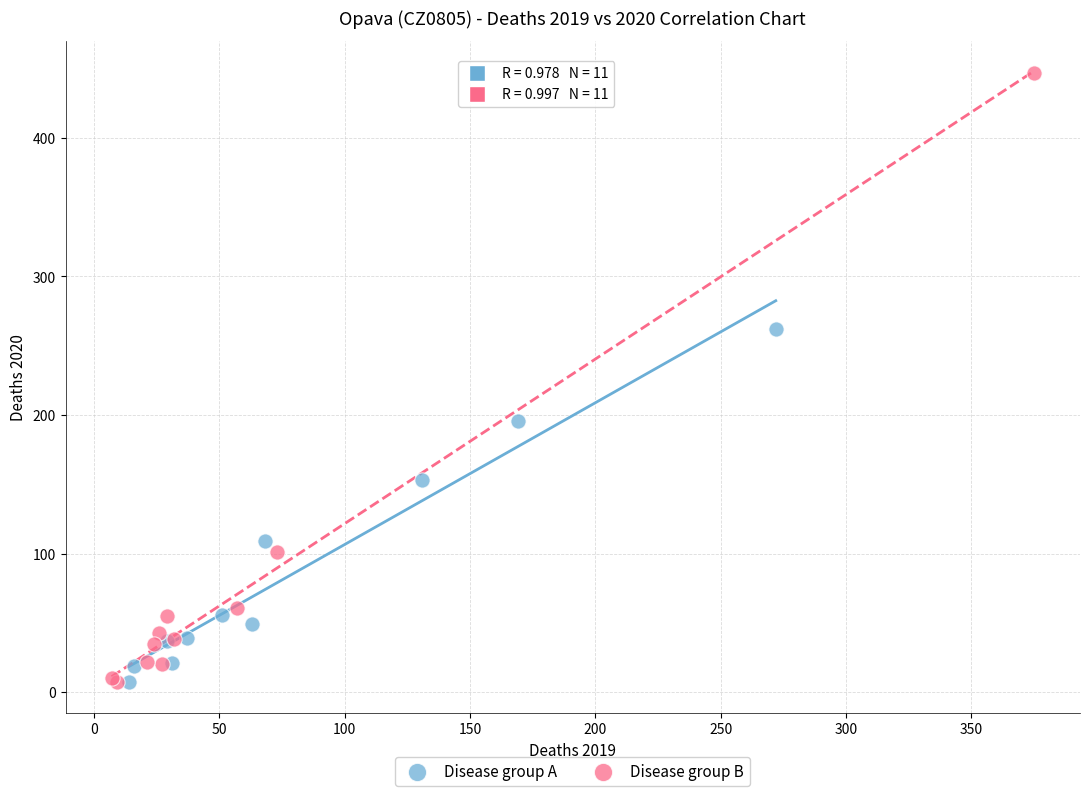

Which series has the widest spread of Y values?

Disease group B